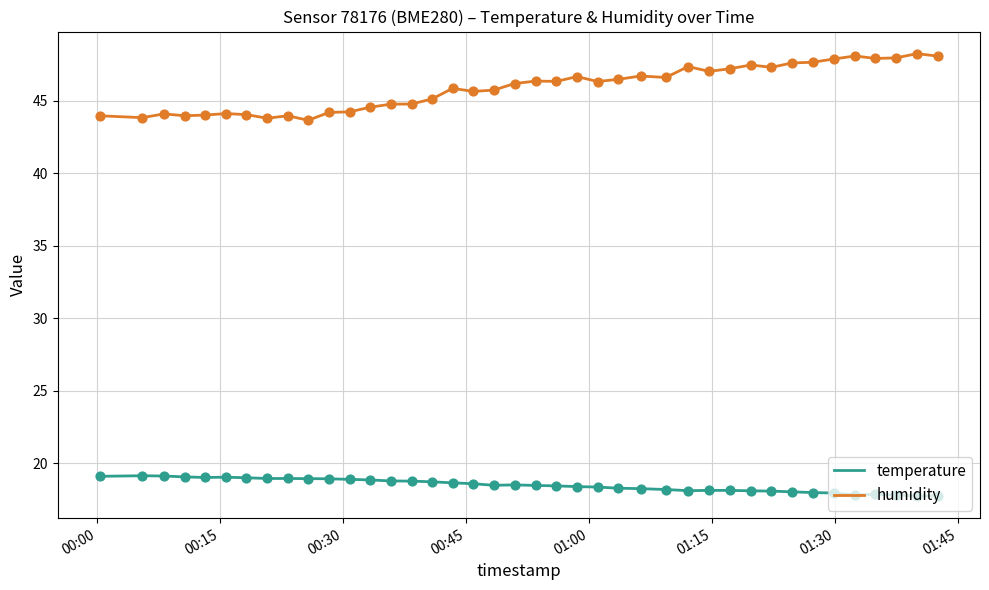

Which series has the largest total across all categories?

humidity